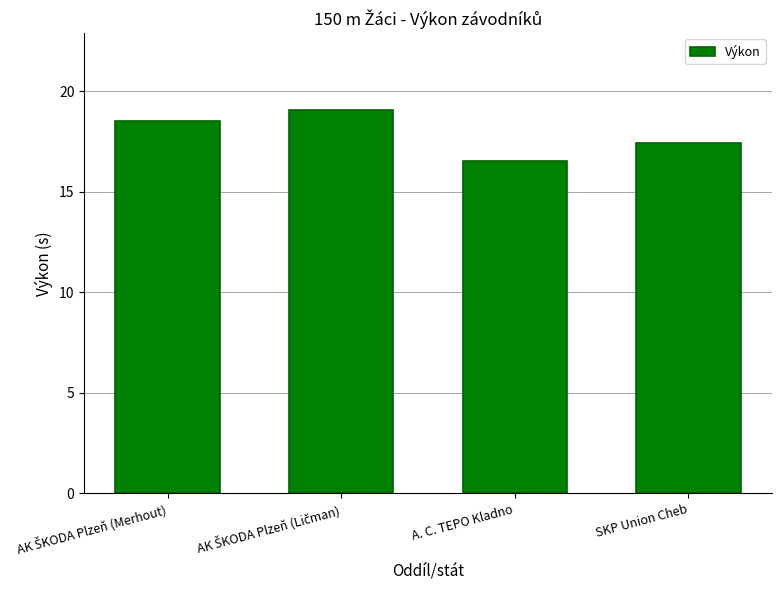

The chart shows a value of 16.6 at A. C. TEPO Kladno. True or false?

True